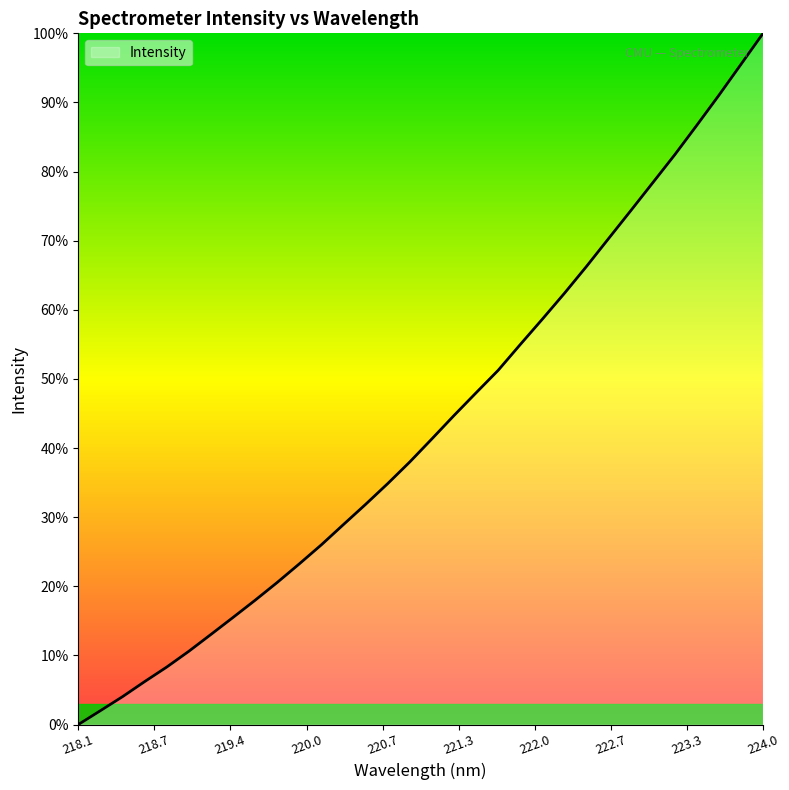

What is the difference between the maximum and minimum values?

100.0